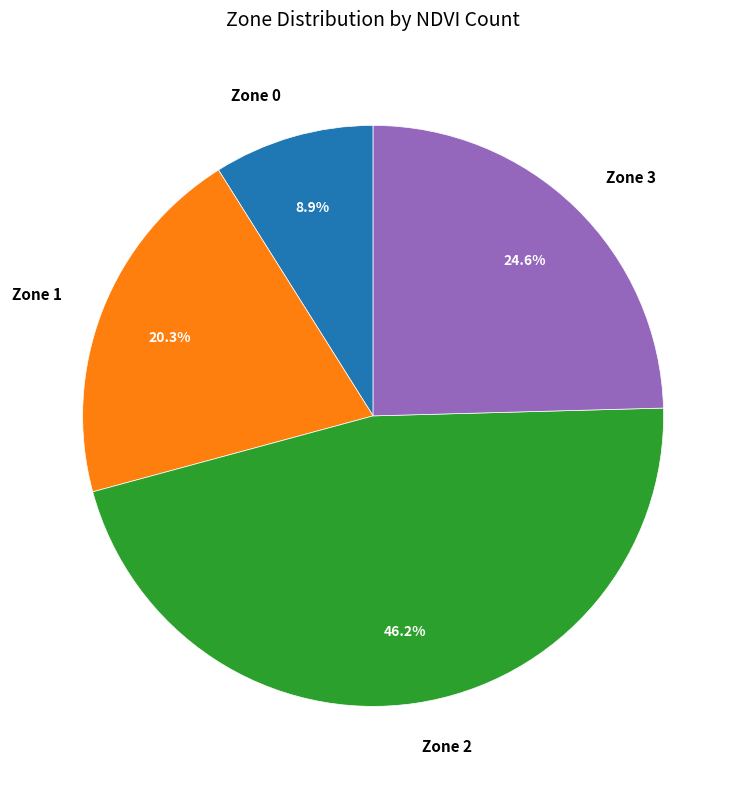

To the nearest percent, what is the difference between the Zone 3 and Zone 1 slice percentages?

4%